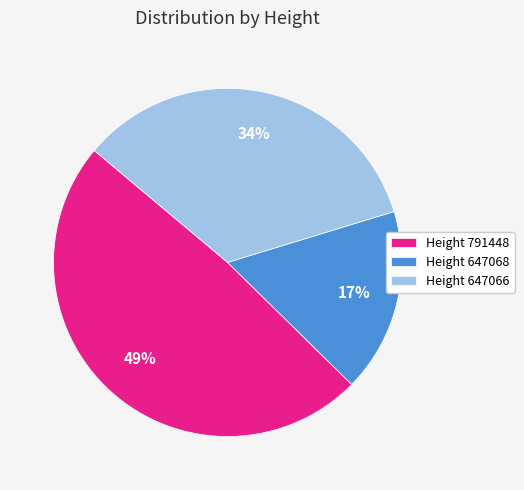

True or false: Height 791448 accounts for 49% of the total.

True